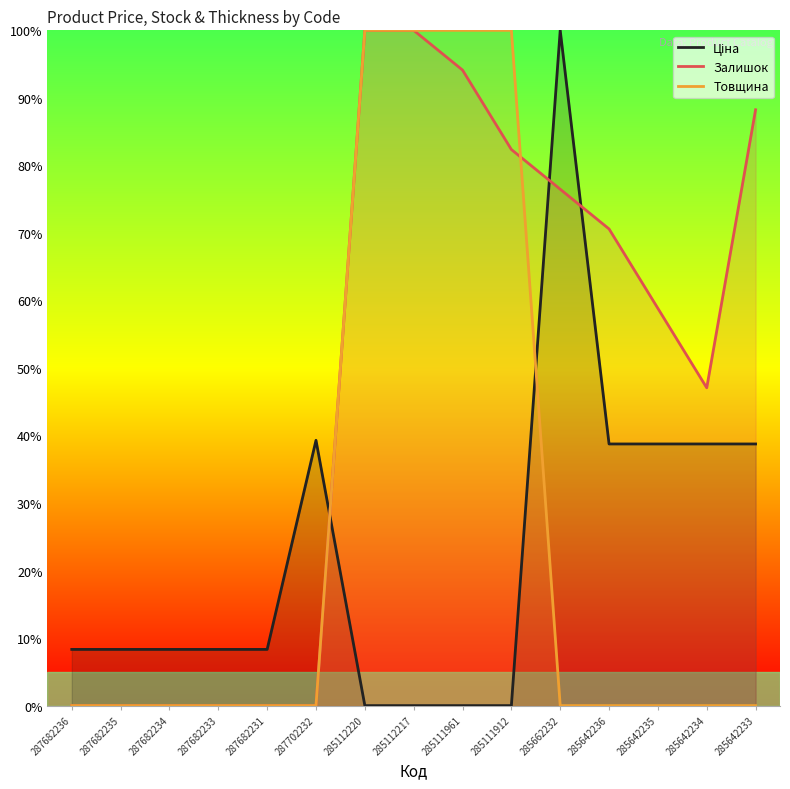

List the labels in order of Ціна value, largest first.

285662232, 287702232, 285642236, 285642235, 285642234, 285642233, 287682236, 287682235, 287682234, 287682233, 287682231, 285112220, 285112217, 285111961, 285111912